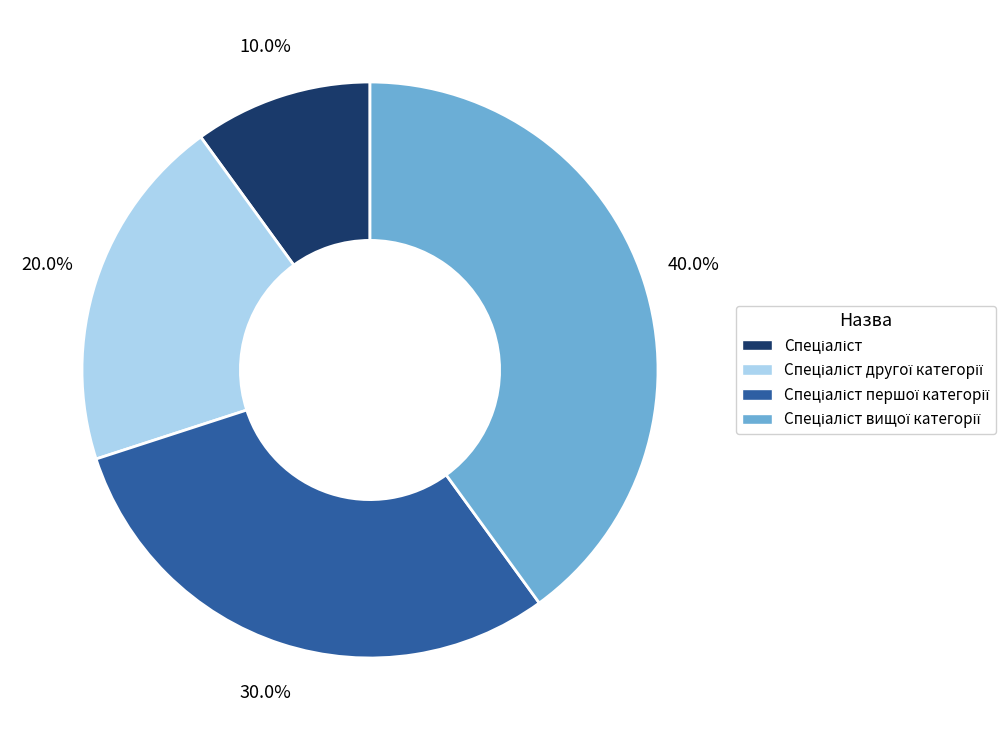

How many segments does this pie chart have?

4